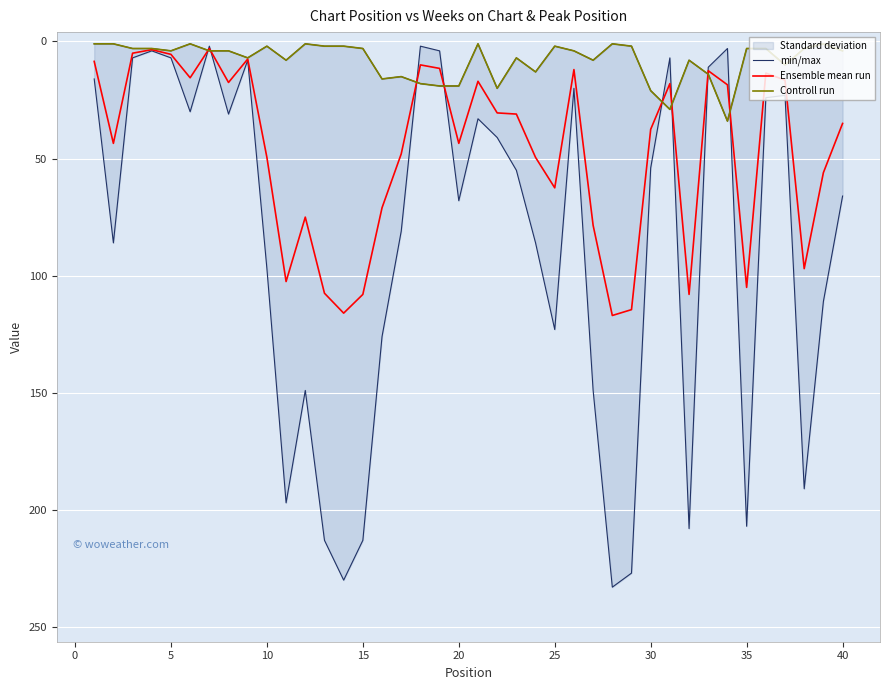

Reading left to right, list all the values displayed in this chart.

min/max: 16.0	86.0	7.0	4.0	7.0	30.0	2.0	31.0	8.0	97.0	197.0	149.0	213.0	230.0	213.0	126.0	81.0	2.0	4.0	68.0	33.0	41.0	55.0	86.0	123.0	20.0	149.0	233.0	227.0	54.0	7.0	208.0	11.0	3.0	207.0	24.0	23.0	191.0	111.0	66.0
Ensemble mean run: 8.5	43.5	5.0	3.5	5.5	15.5	3.0	17.5	7.5	49.5	102.5	75.0	107.5	116.0	108.0	71.0	48.0	10.0	11.5	43.5	17.0	30.5	31.0	49.5	62.5	12.0	78.5	117.0	114.5	37.5	18.0	108.0	12.5	18.5	105.0	13.5	16.5	97.0	56.0	35.0
Controll run: 1.0	1.0	3.0	3.0	4.0	1.0	4.0	4.0	7.0	2.0	8.0	1.0	2.0	2.0	3.0	16.0	15.0	18.0	19.0	19.0	1.0	20.0	7.0	13.0	2.0	4.0	8.0	1.0	2.0	21.0	29.0	8.0	14.0	34.0	3.0	3.0	10.0	3.0	1.0	4.0